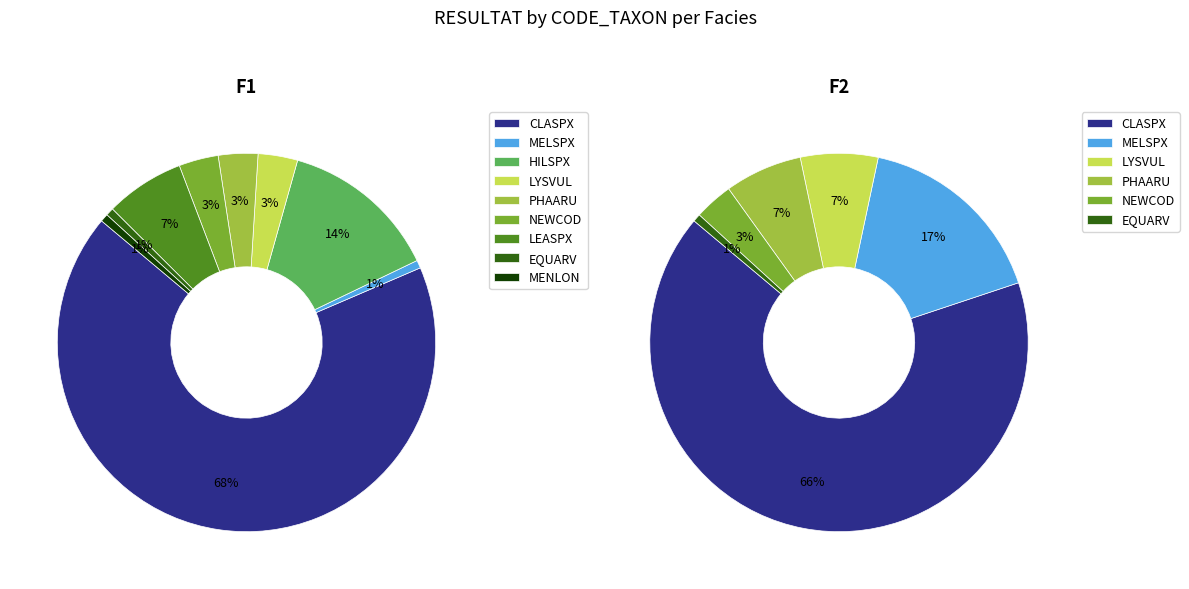

Do MELSPX and EQUARV together represent more than half of the pie?

No